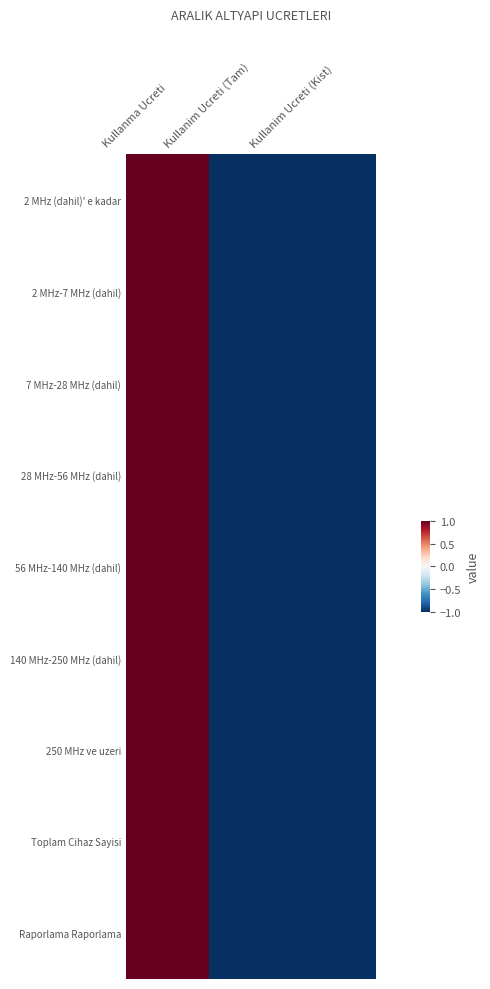

Between Kullanim Ucreti (Tam) and Kullanma Ucreti, which is larger?

Kullanma Ucreti